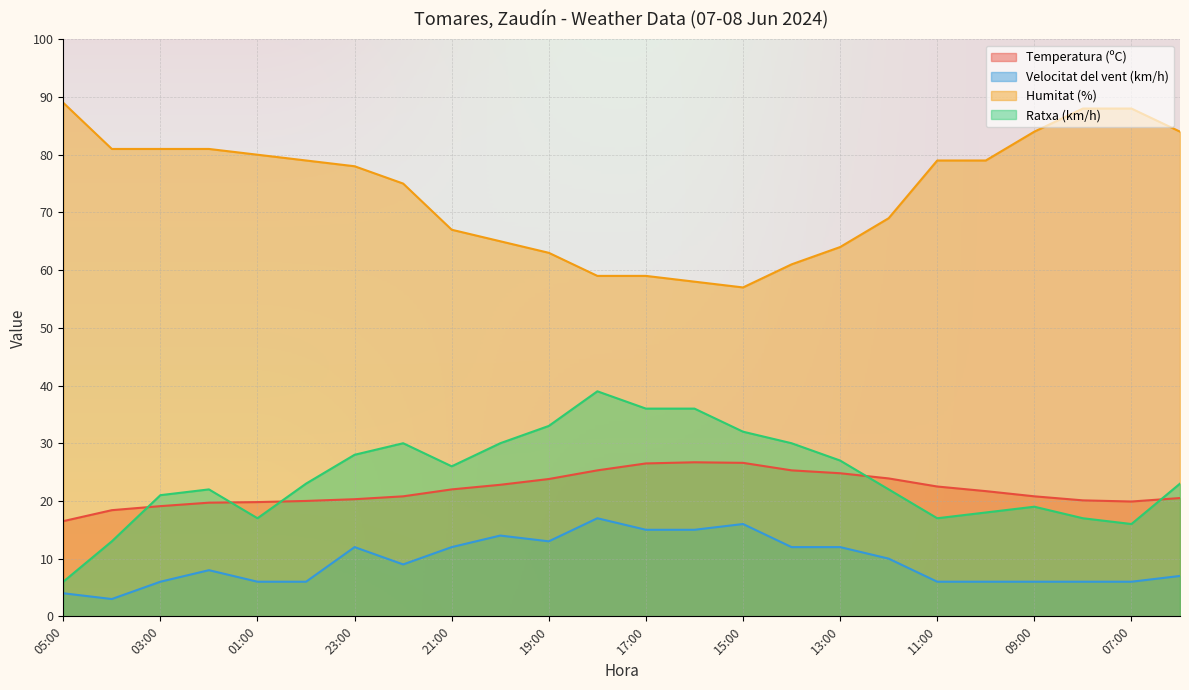

True or false: Temperatura (ºC) and Humitat (%) intersect in this chart.

False